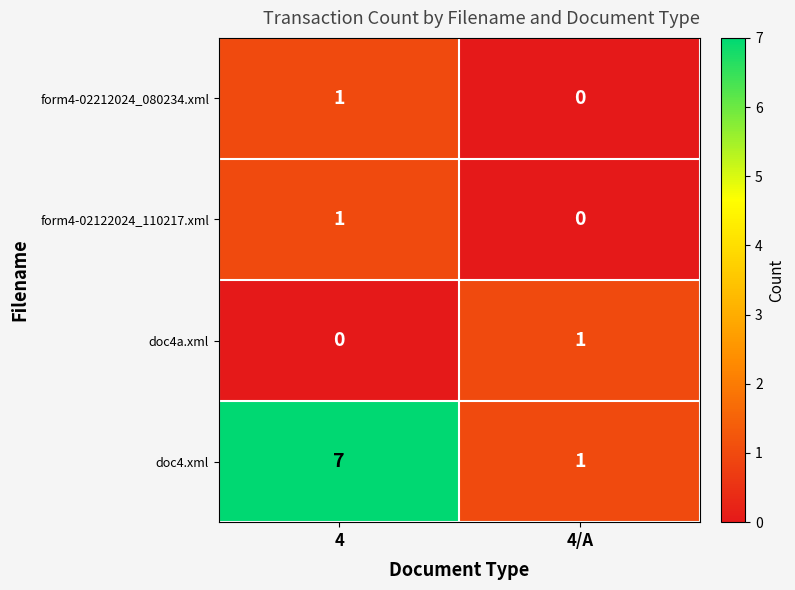

Reading right to left, transcribe all the data shown in this chart.

form4-02212024_080234.xml: 0	1
form4-02122024_110217.xml: 0	1
doc4a.xml: 1	0
doc4.xml: 1	7